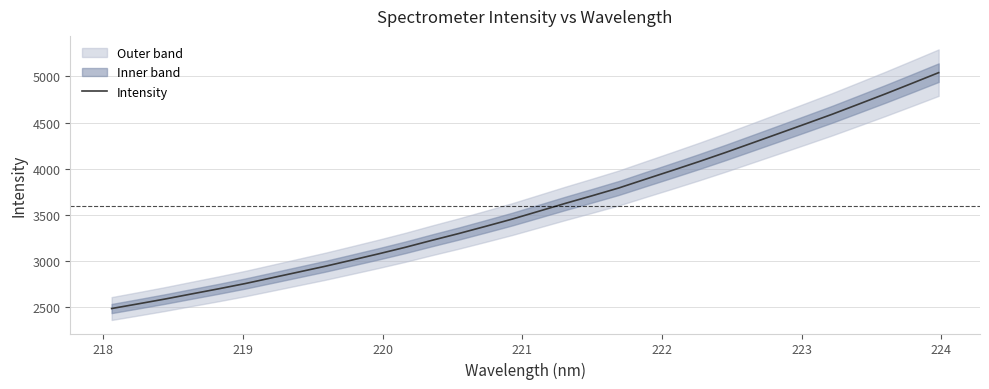

How many values are below 3537?

16